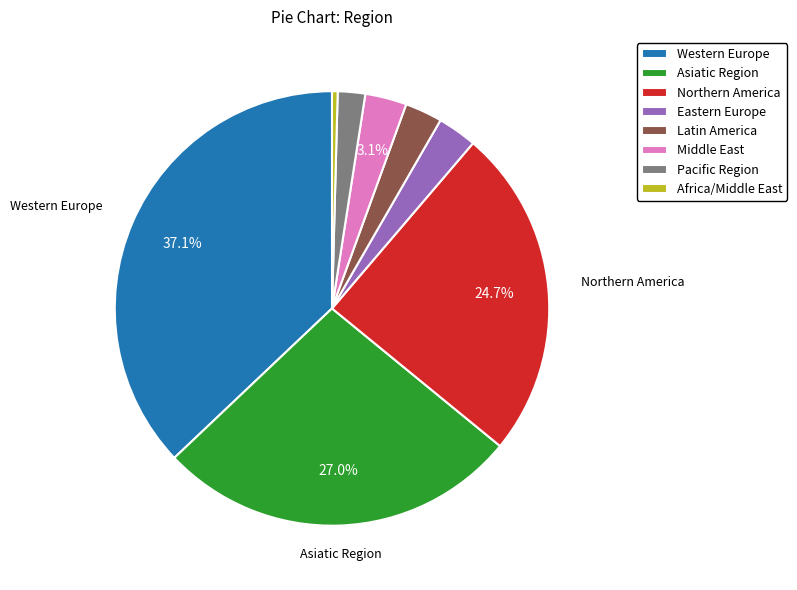

Is there any slice that represents more than half of the pie?

No